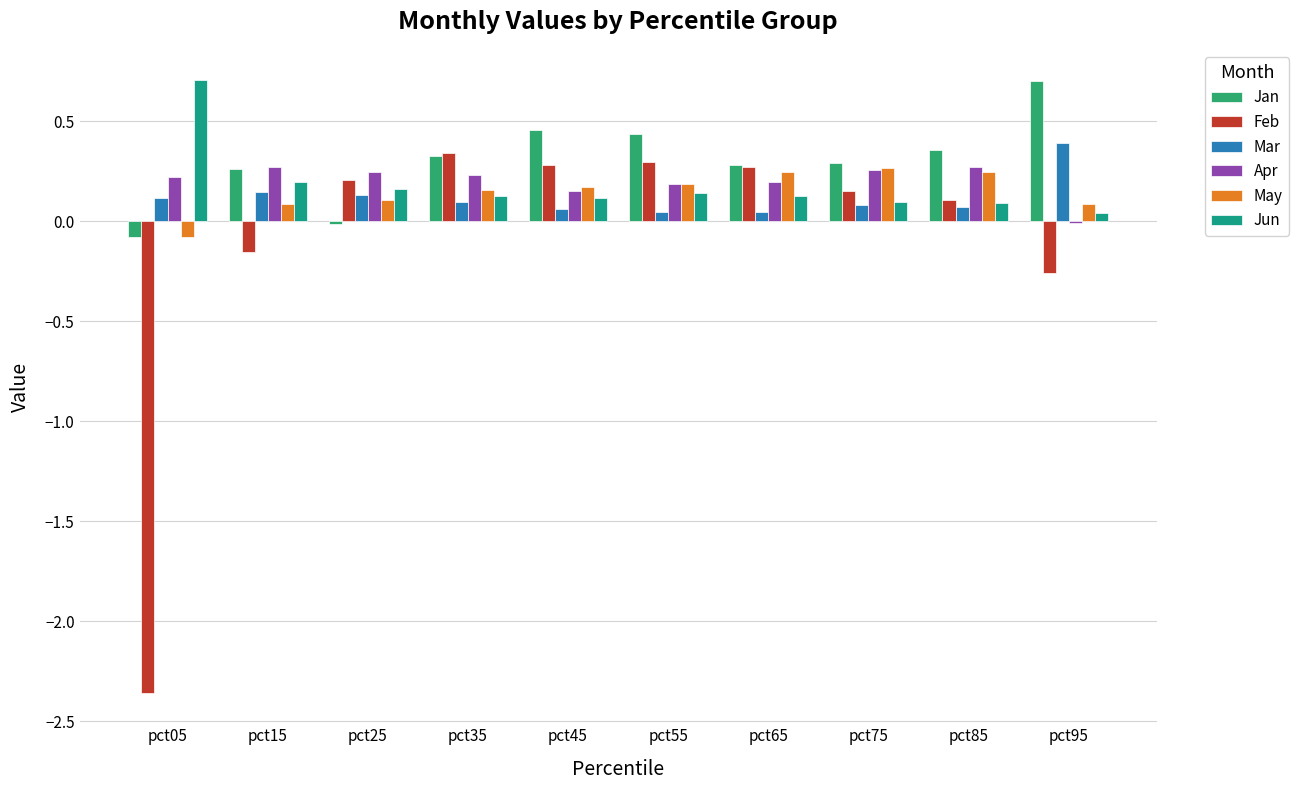

What is the total value across all series at pct35?

1.3